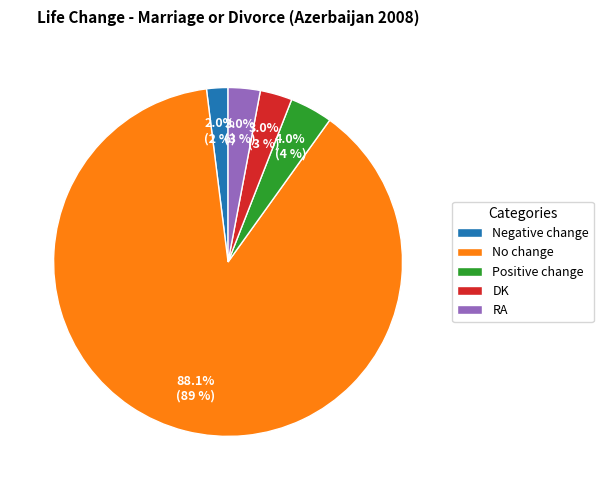

True or false: Positive change accounts for 4% of the total.

True